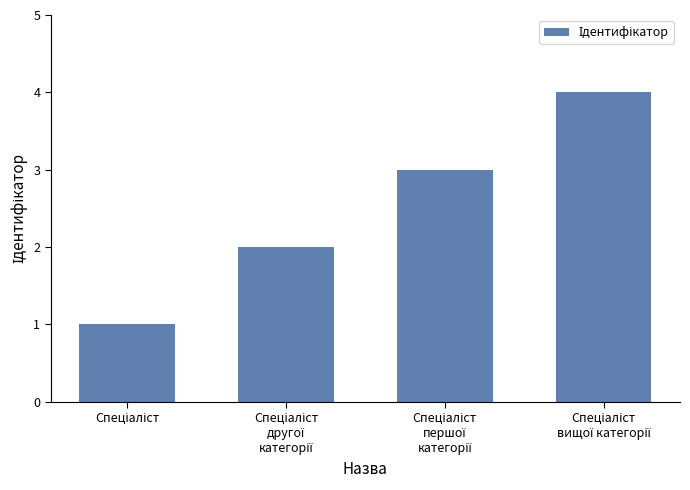

What is the difference between the maximum and minimum values?

3